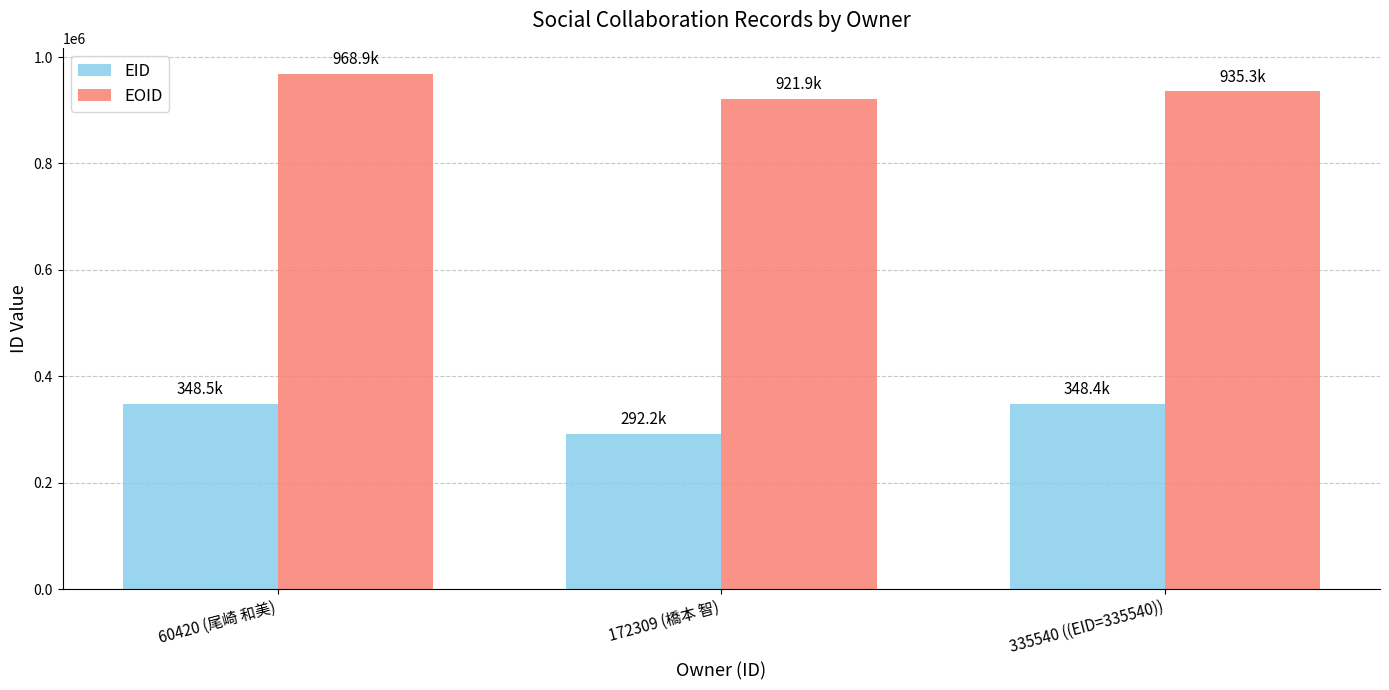

Is it true that EID equals 613617 at 335540 ((EID=335540))?

False